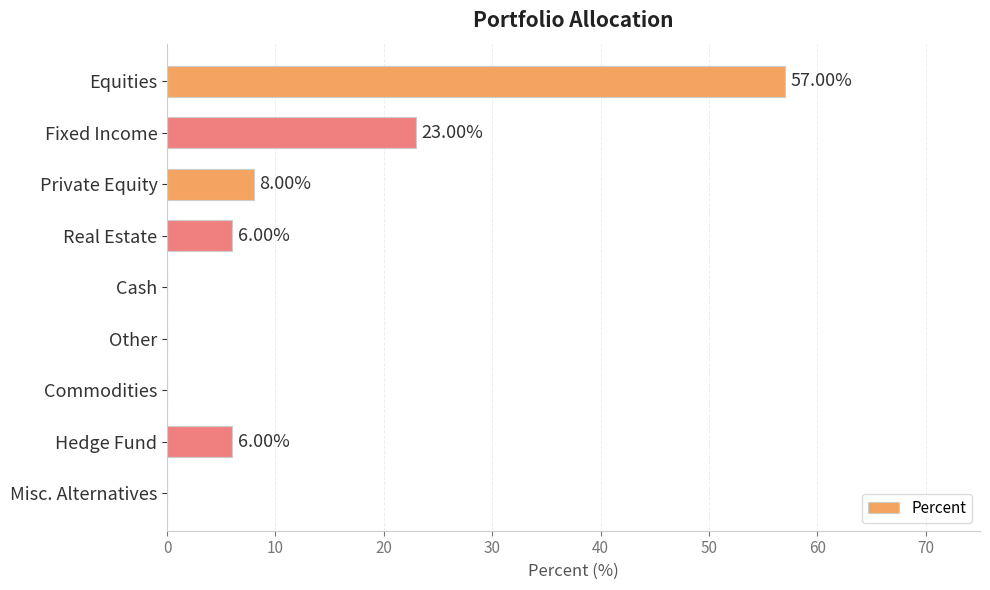

What is the sum of all values?

100